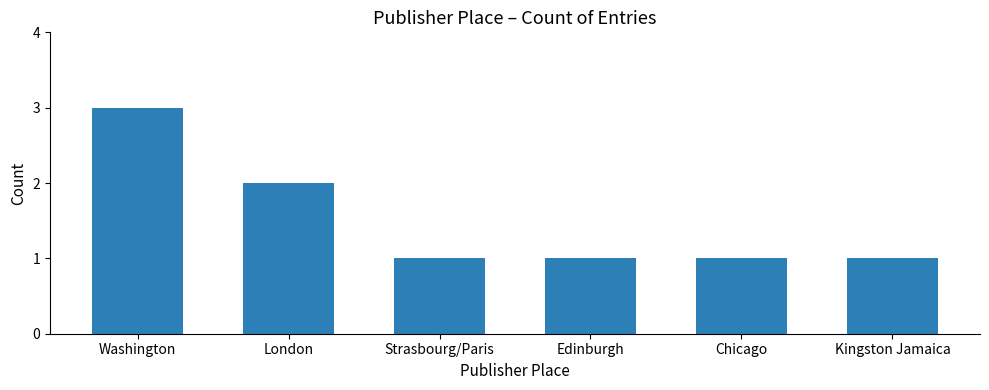

The value at Strasbourg/Paris is 0. True or false?

False